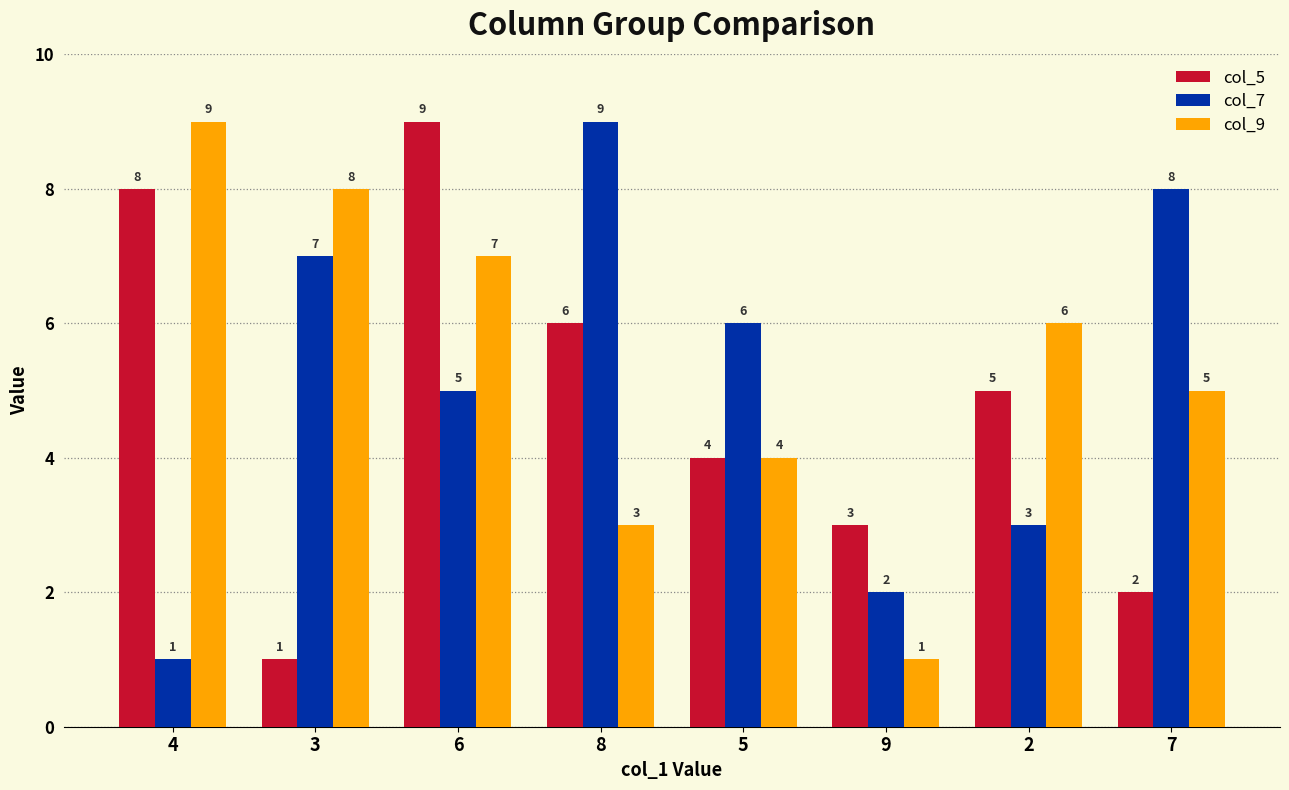

What is the difference between the maximum and minimum values in the col_7 series?

8